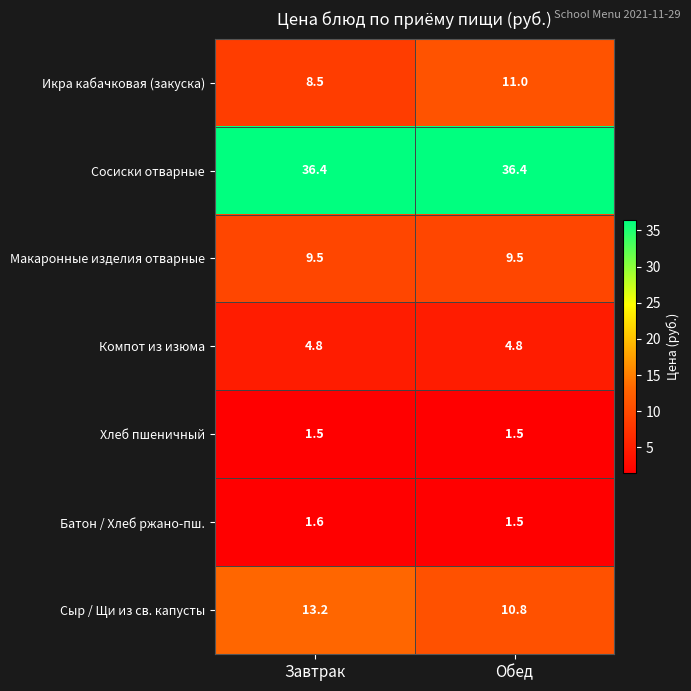

What value does the Икра кабачковая (закуска) series have at Завтрак?

8.5